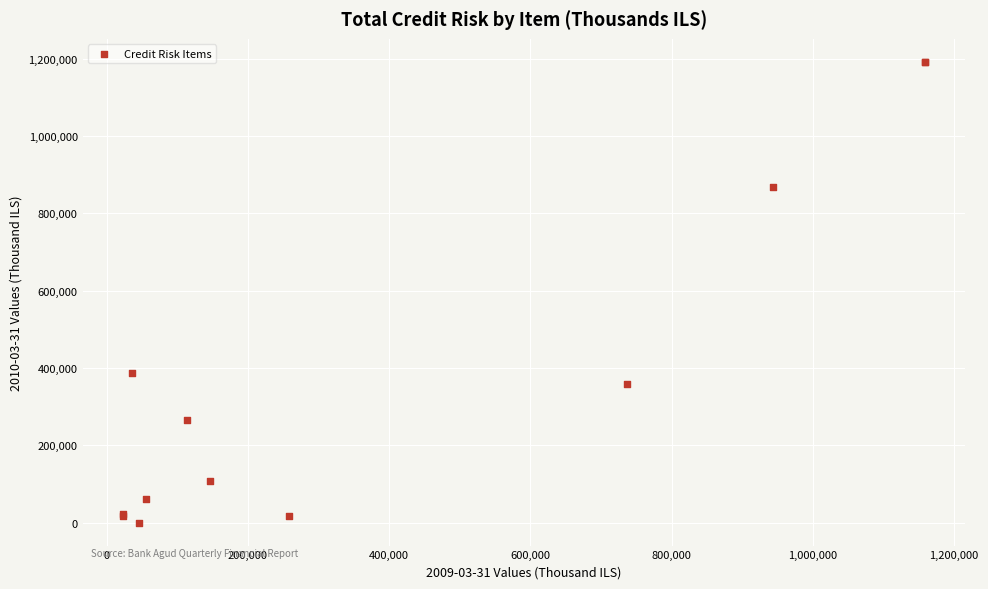

What Y value in the scatter plot is closest to 596000?

386000